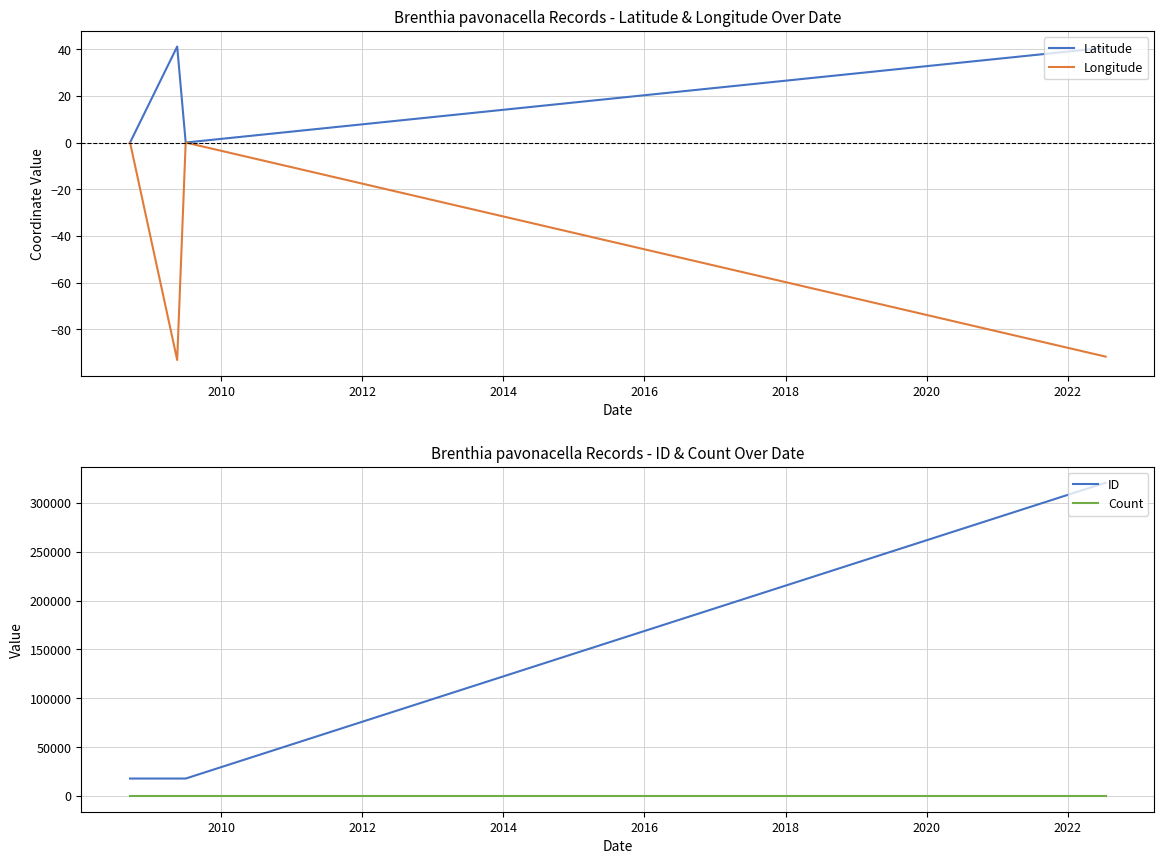

What are all the series names shown in the legend?

Latitude, Longitude, ID, Count